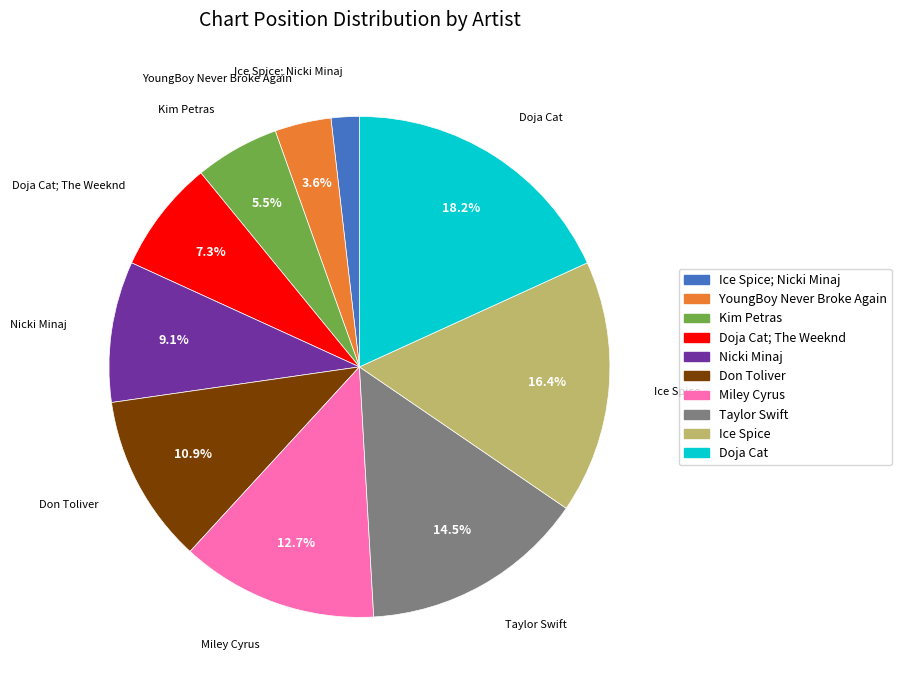

Is it true that Miley Cyrus is 13% of the pie?

True